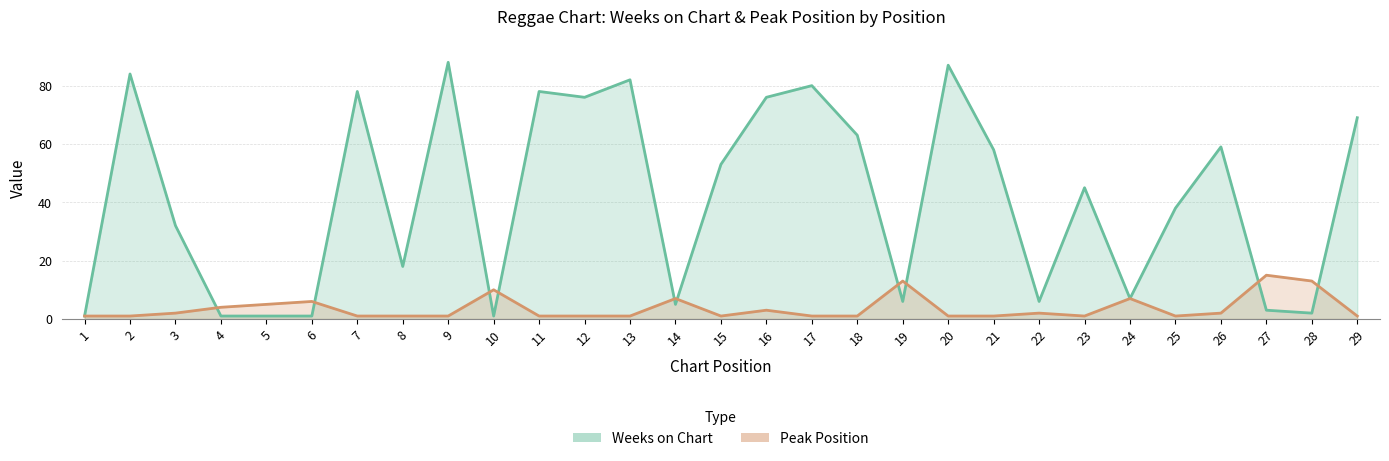

What is the sum of all Weeks on Chart values?

1198